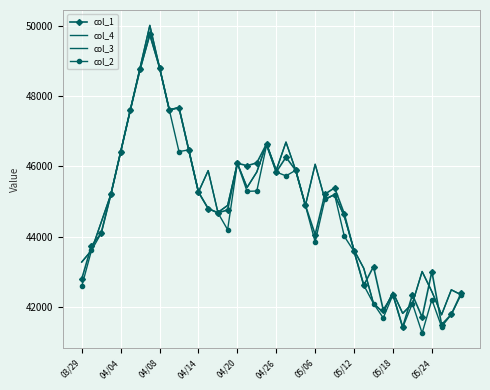

Rank the series by their maximum value, from lowest to highest.

col_2, col_1, col_4, col_3